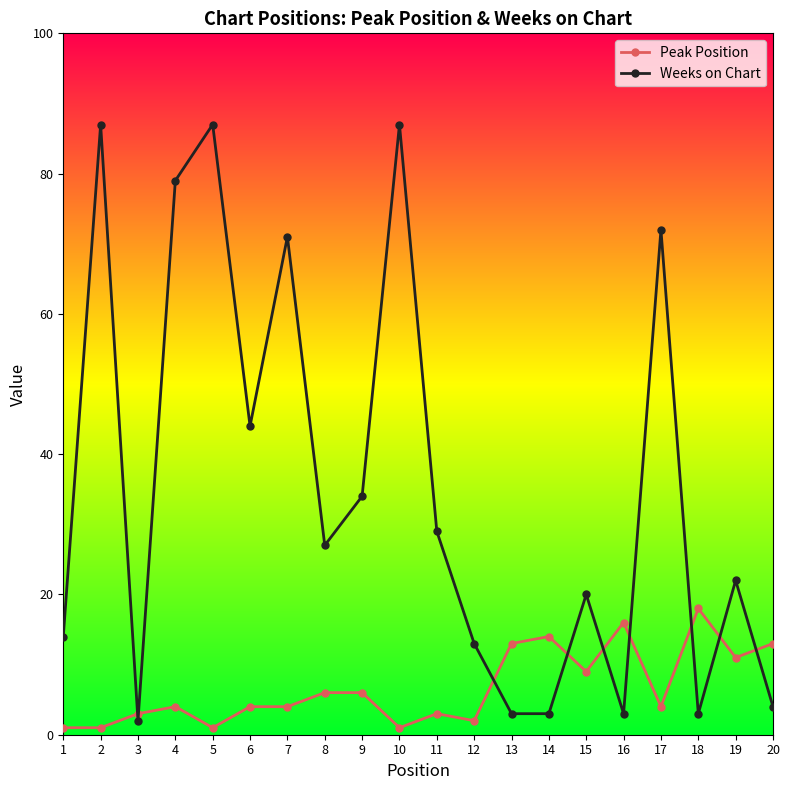

True or false: Weeks on Chart has a value of 3 at 16.

True